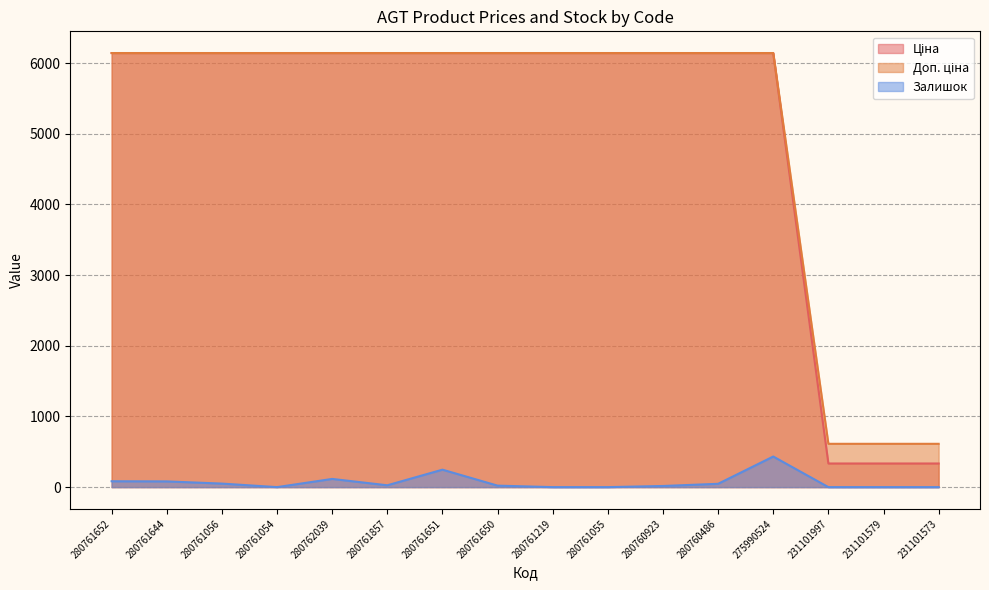

What is the label of the 14th point from the left?

231101997